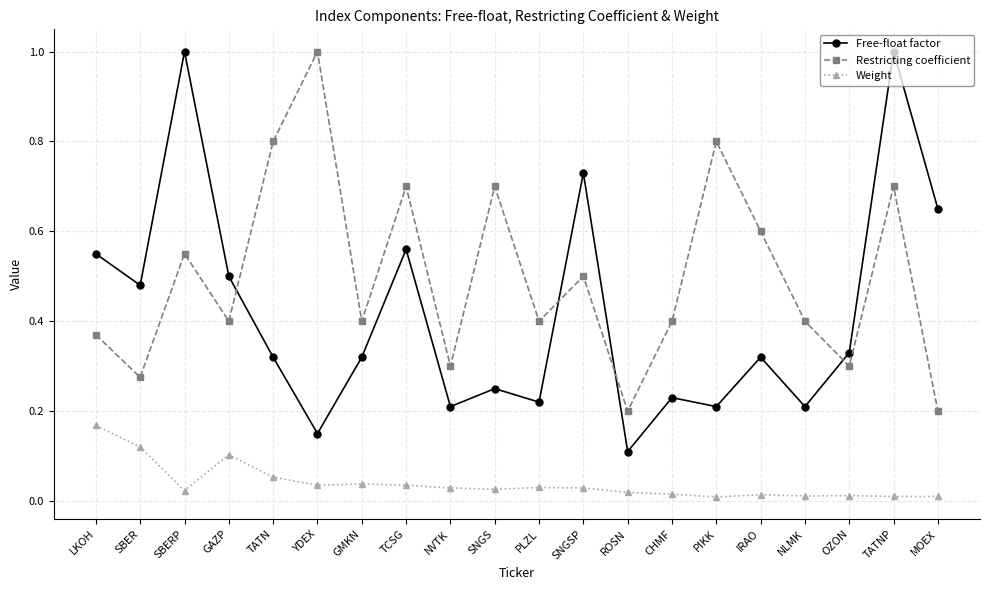

What is the label of the 15th point from the left?

PIKK